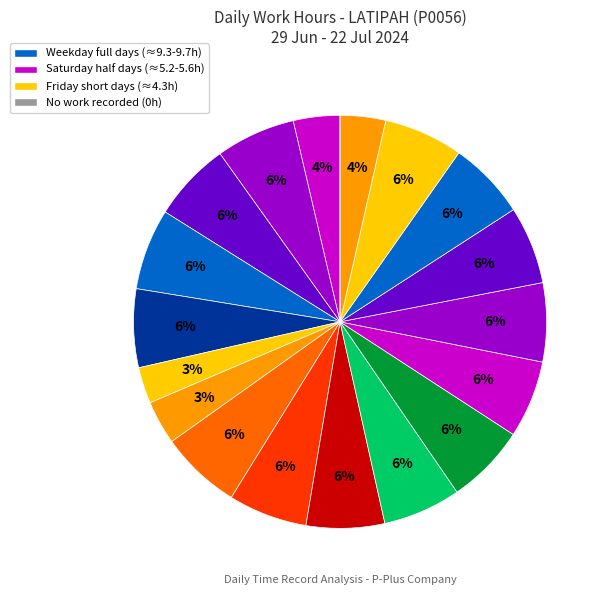

What is the smallest slice in the pie chart?

22-Mon